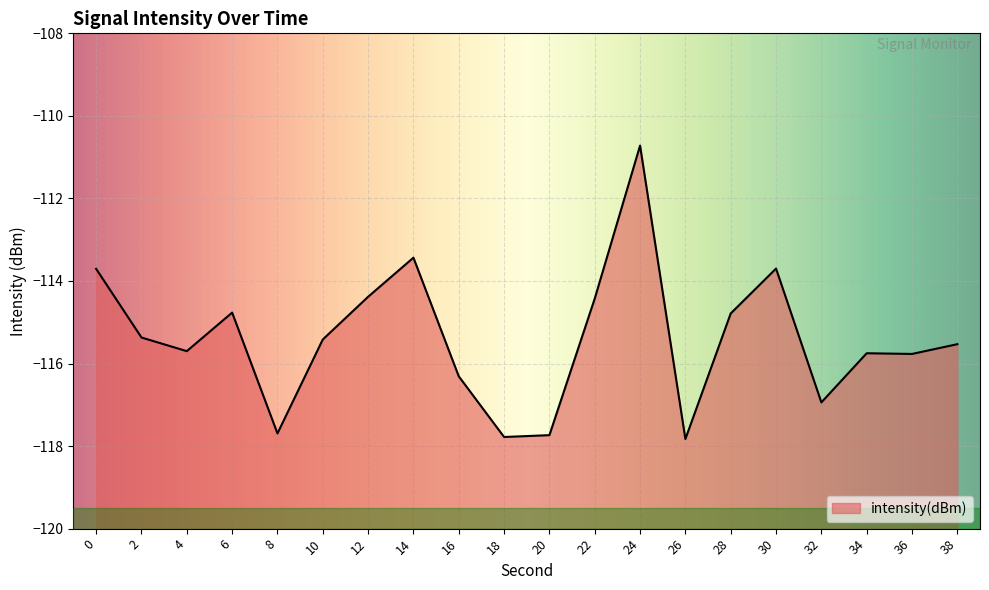

What value does the data have at 18?

-117.8